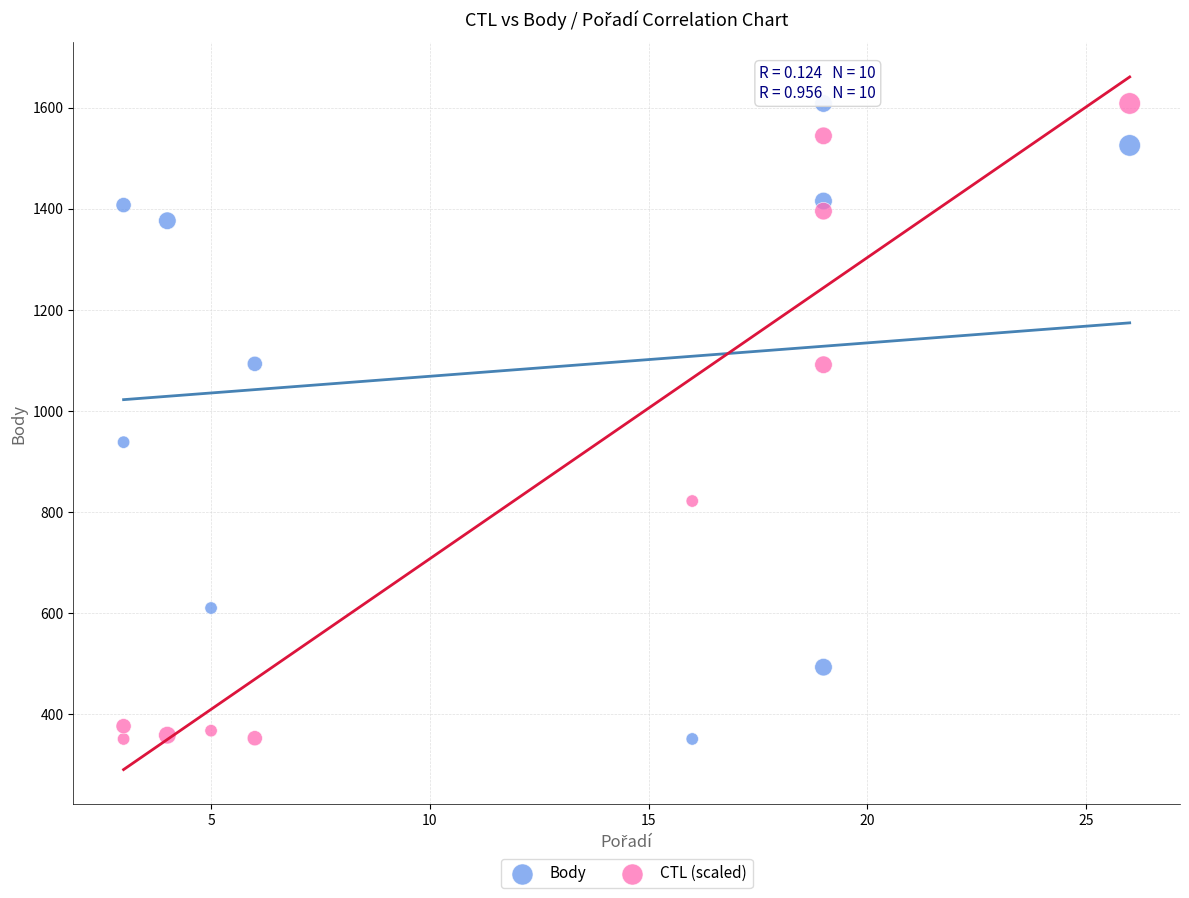

Across all data points, what is the range of Y values (max minus min)?

1257.0